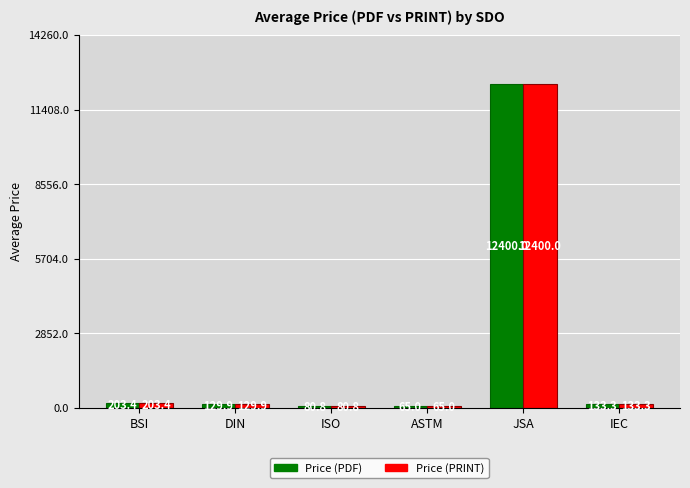

How many series are shown in this chart?

2